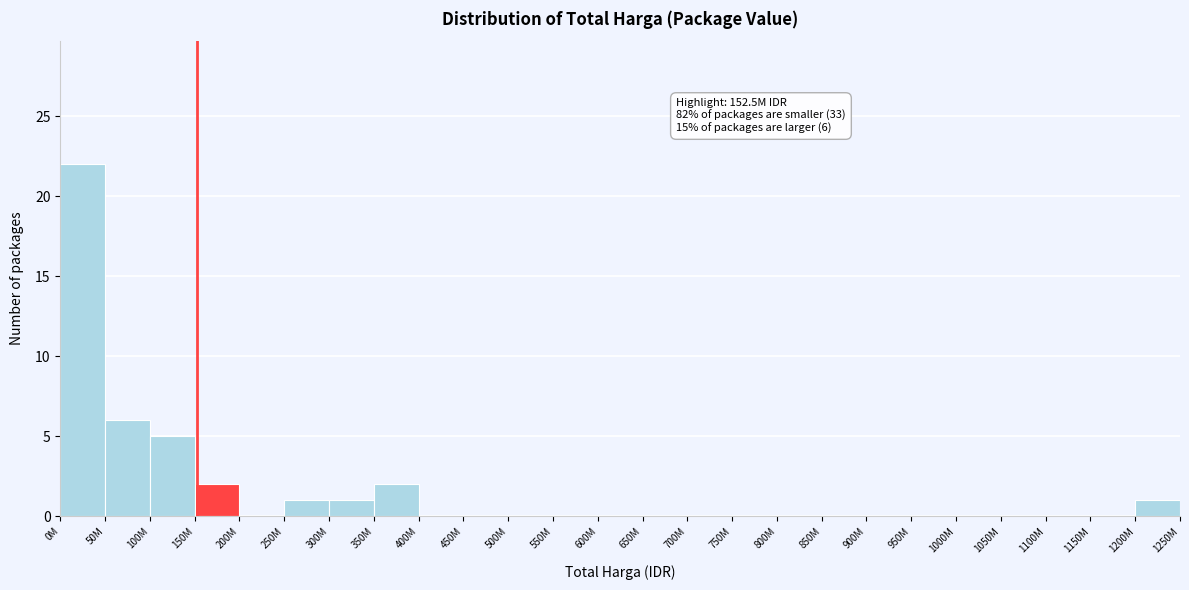

Reading left to right, what are all the values shown in this chart?

0M=22	50M=6	100M=5	150M=2	200M=0	250M=1	300M=1	350M=2	400M=0	450M=0	500M=0	550M=0	600M=0	650M=0	700M=0	750M=0	800M=0	850M=0	900M=0	950M=0	1000M=0	1050M=0	1100M=0	1150M=0	1200M=1